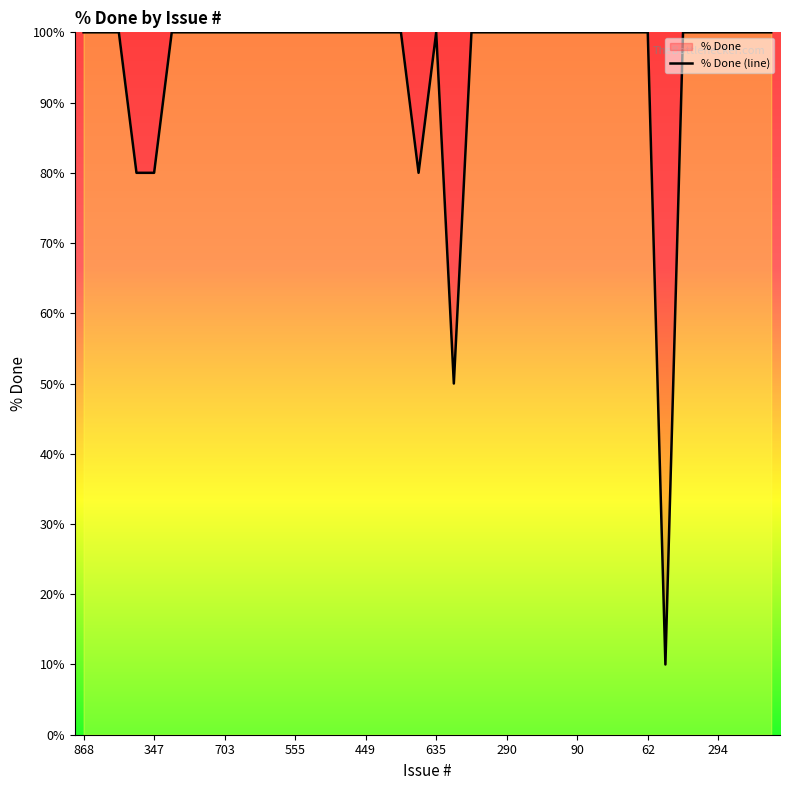

Reading left to right, what are all the values shown in this chart?

100	100	100	80	80	100	100	100	100	100	100	100	100	100	100	100	100	100	100	80	100	50	100	100	100	100	100	100	100	100	100	100	100	10	100	100	100	100	100	100